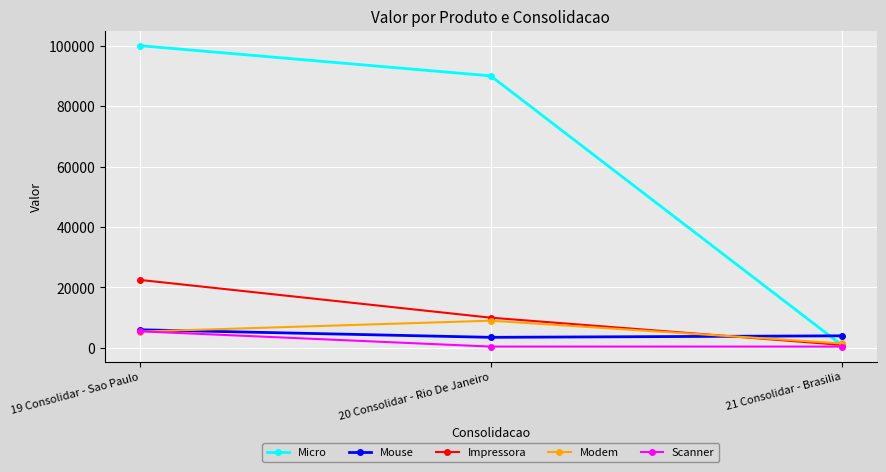

What is the approximate value of Modem at 20 Consolidar - Rio De Janeiro?

9000